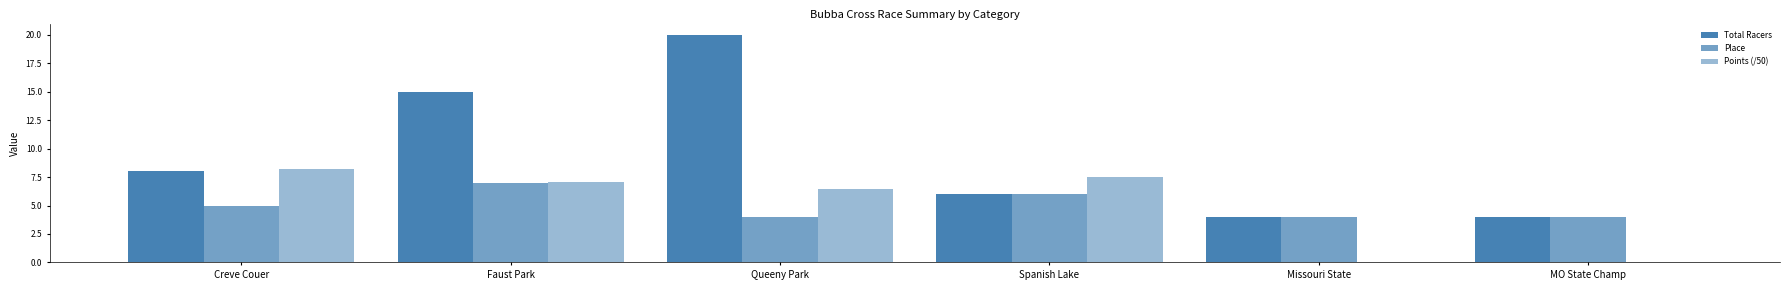

Count the Place values in the range 4 to 6.

5